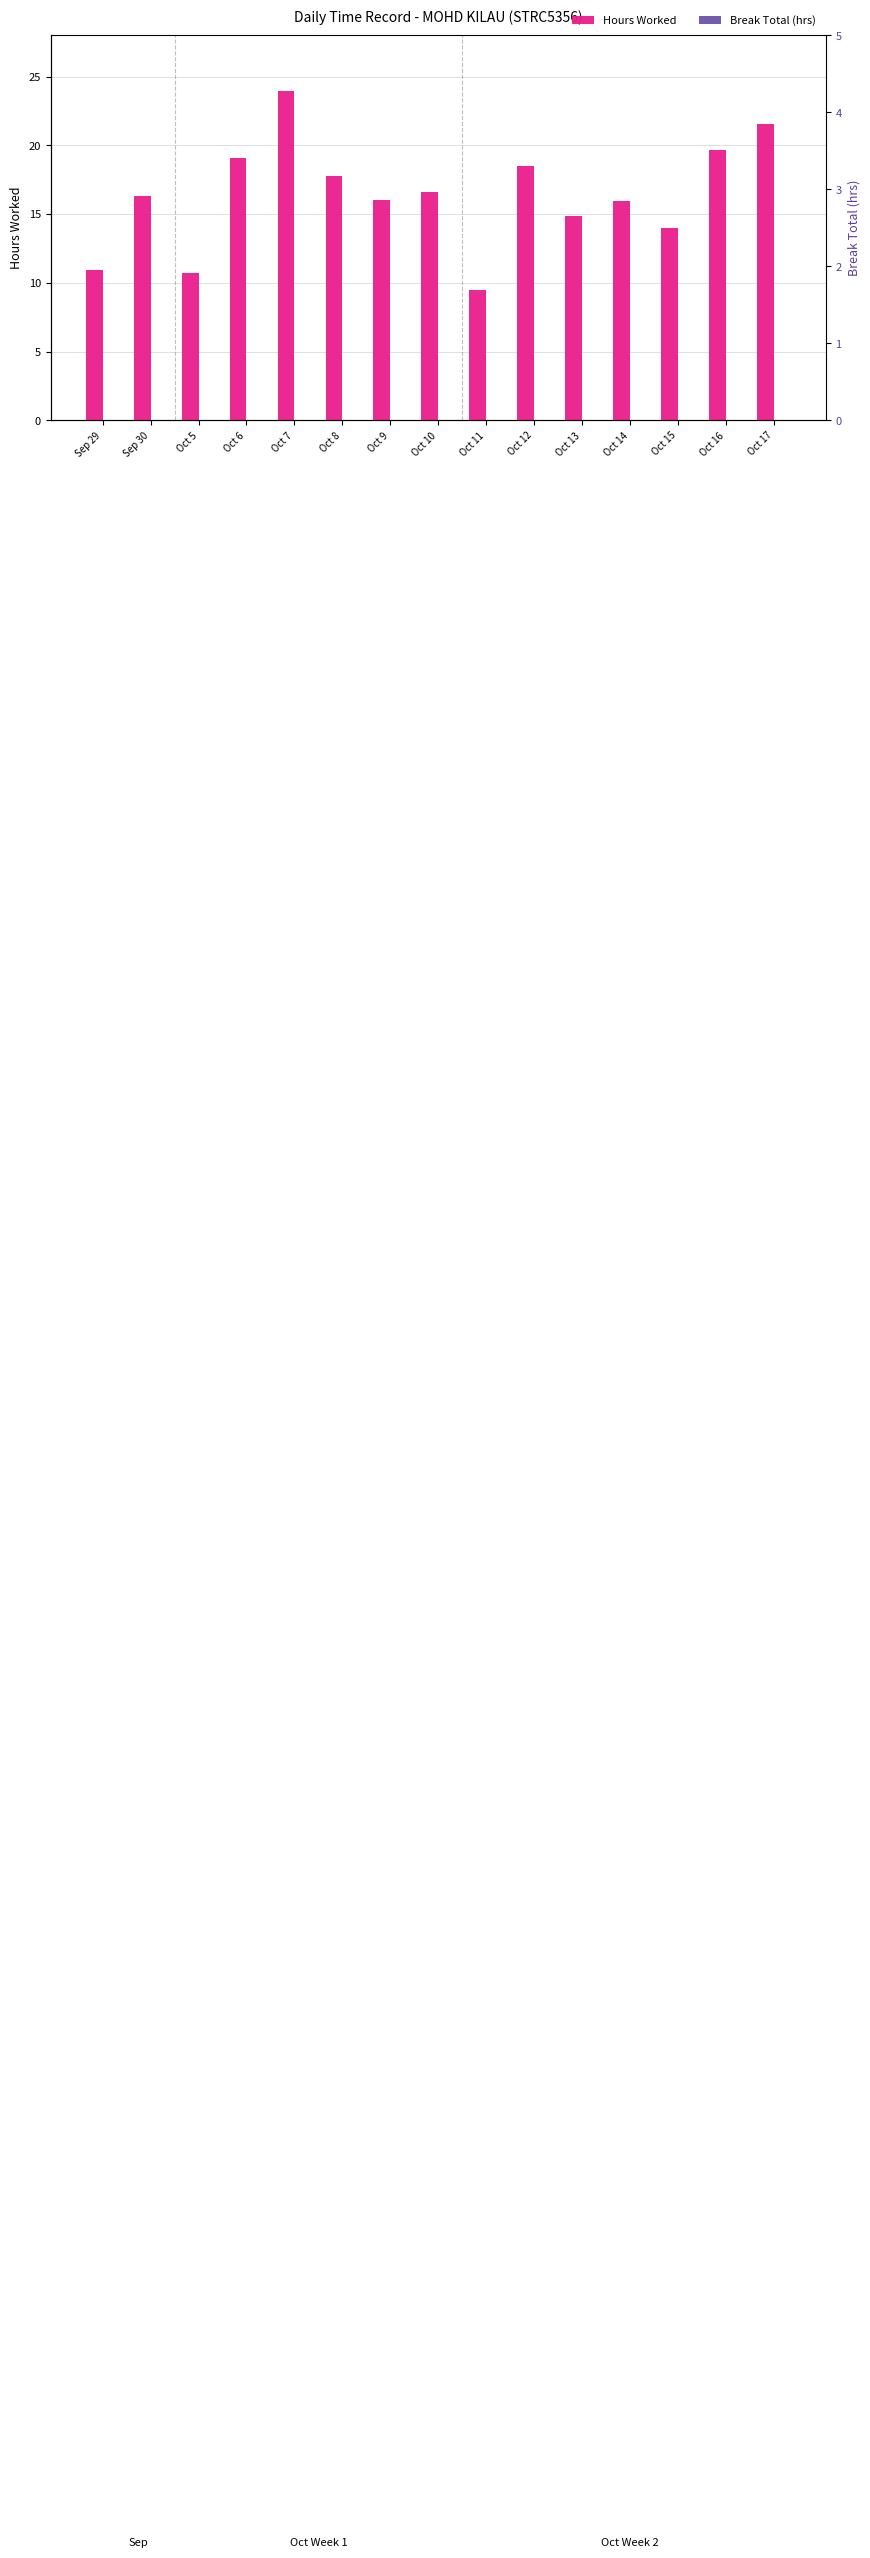

What is the difference between the Hours Worked values at Oct 11 and Oct 10?

7.2